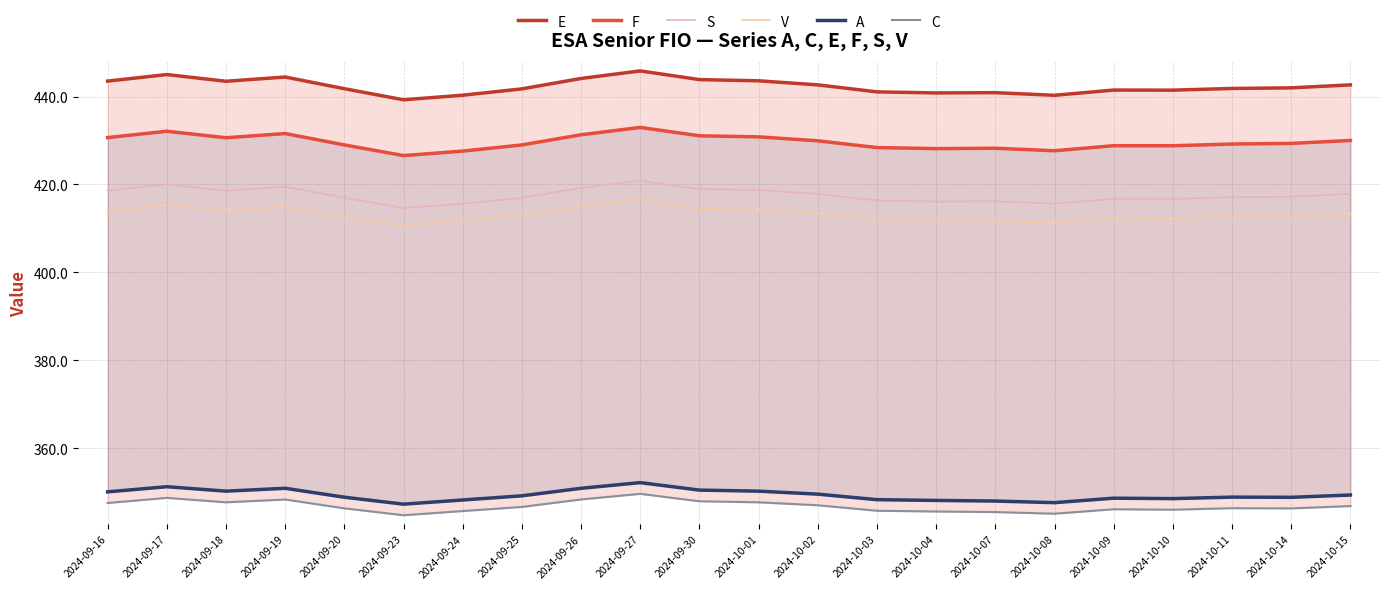

At which category is the sum across all series the highest?

2024-09-27